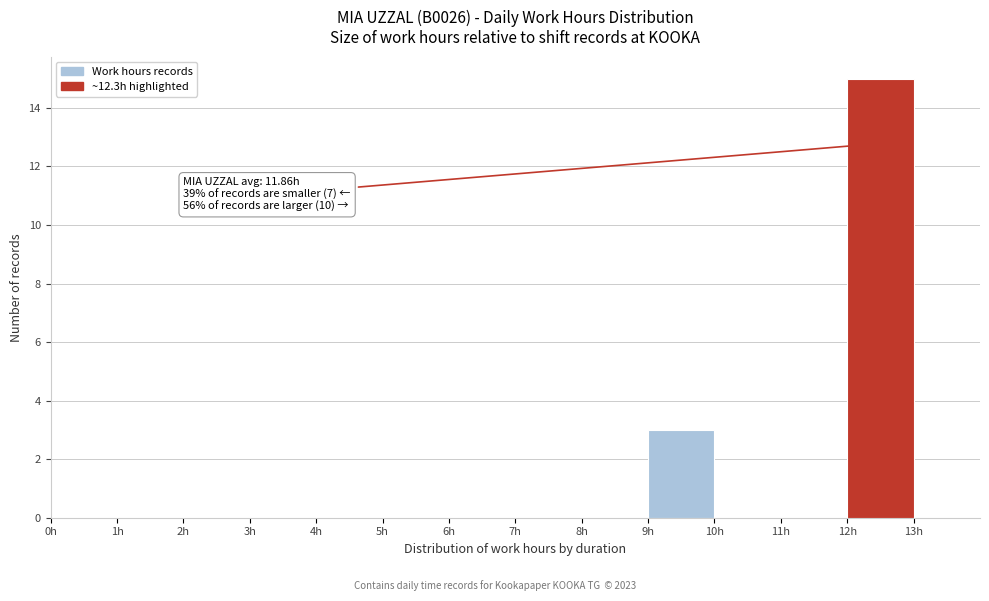

Over which range of the x-axis is the bar tallest?

12 to 13